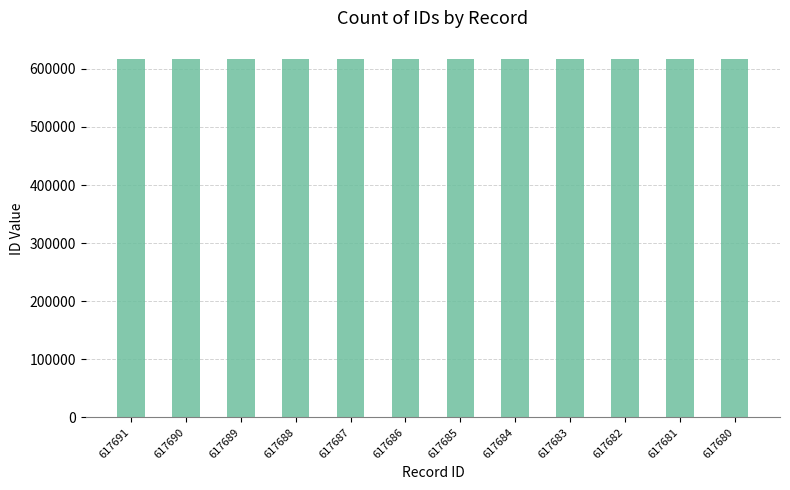

Are the bars grouped side by side (vs. stacked)?

No